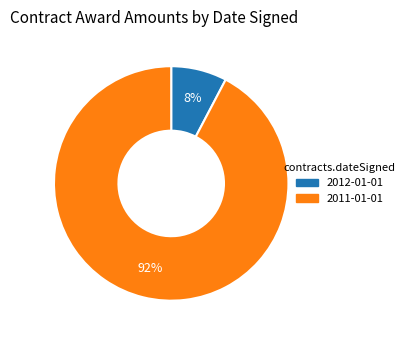

Which category accounts for the majority?

2011-01-01